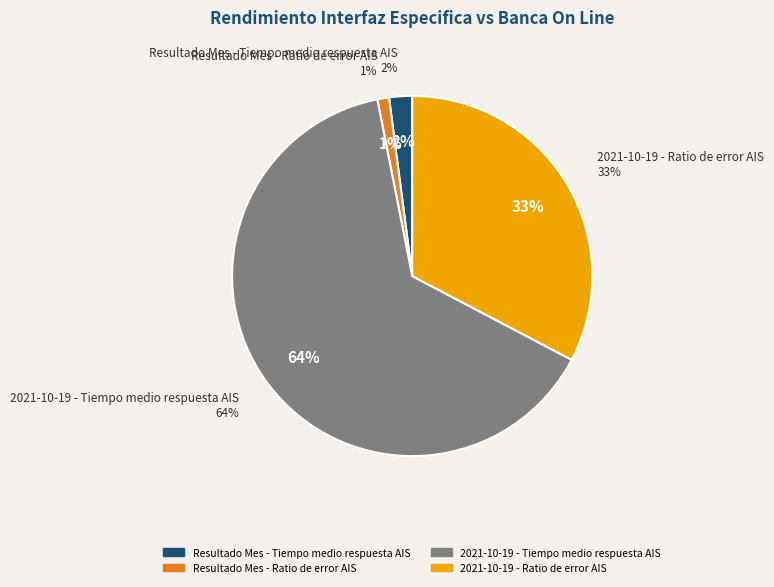

What is the smallest slice in the pie chart?

Resultado Mes - Ratio de error AIS